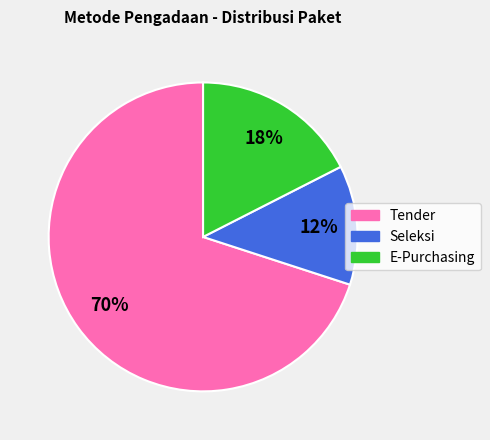

To the nearest percent, what is the average slice percentage?

33%